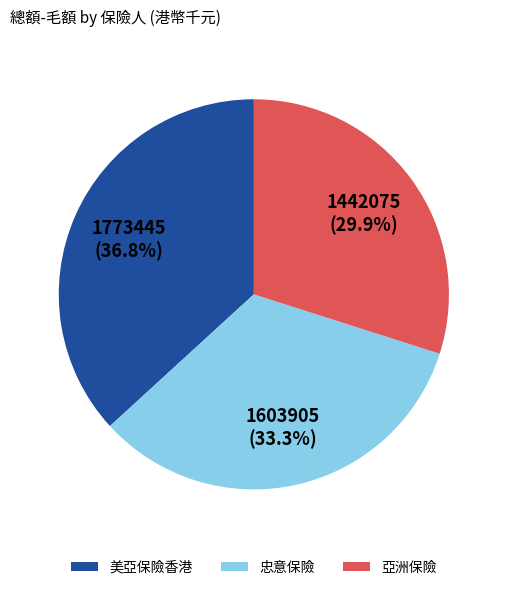

Does 亞洲保險 account for over 50% of the chart?

No